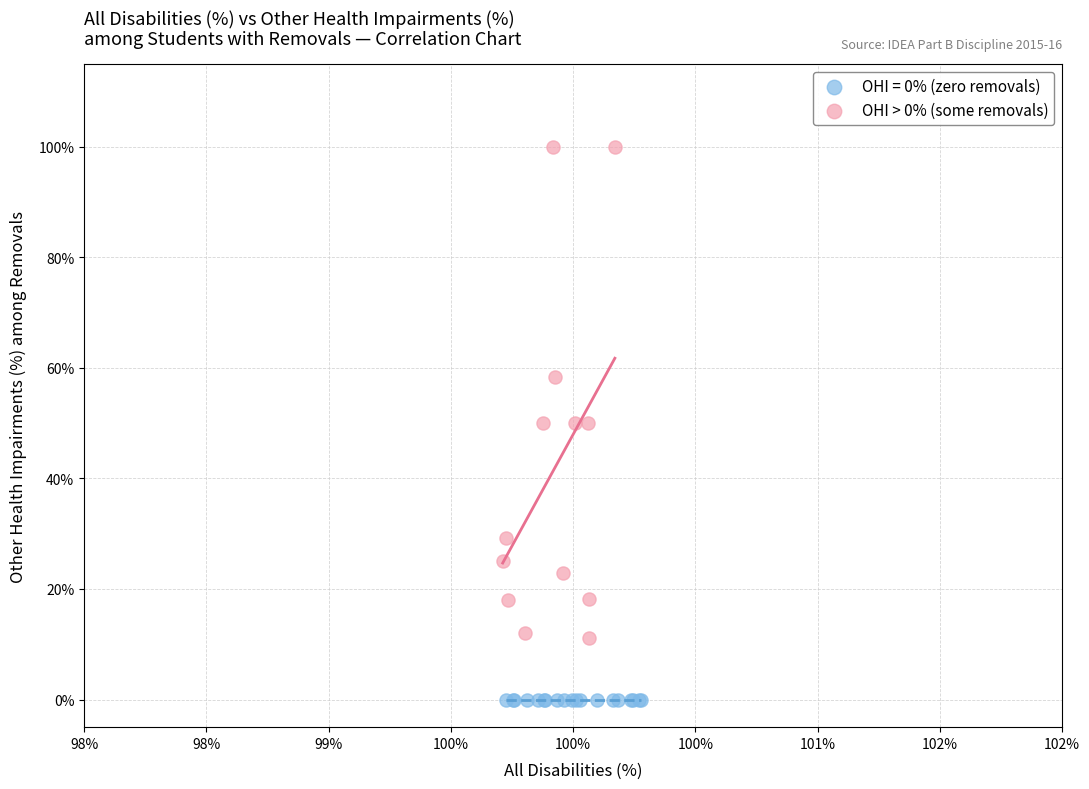

Which series contains the lowest Y value?

OHI = 0% (zero removals)